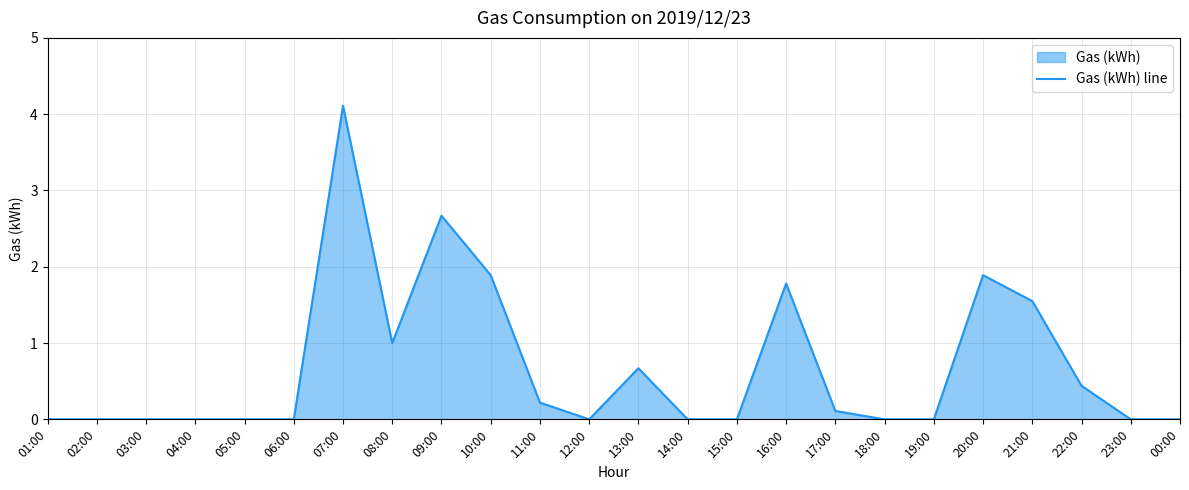

Reading left to right, extract all data points from this chart.

01:00=0.0	02:00=0.0	03:00=0.0	04:00=0.0	05:00=0.0	06:00=0.0	07:00=4.1	08:00=1.0	09:00=2.7	10:00=1.9	11:00=0.2	12:00=0.0	13:00=0.7	14:00=0.0	15:00=0.0	16:00=1.8	17:00=0.1	18:00=0.0	19:00=0.0	20:00=1.9	21:00=1.6	22:00=0.4	23:00=0.0	00:00=0.0